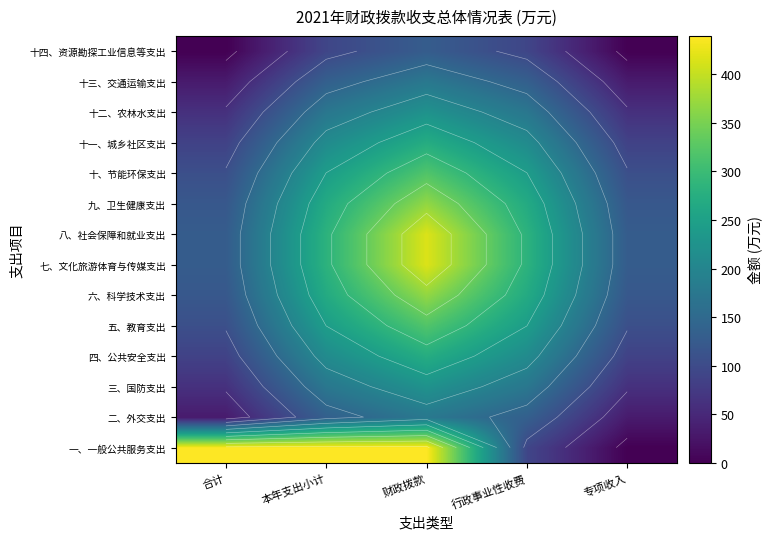

What is the difference between the maximum and minimum values in the 十、节能环保支出 series?

213.5